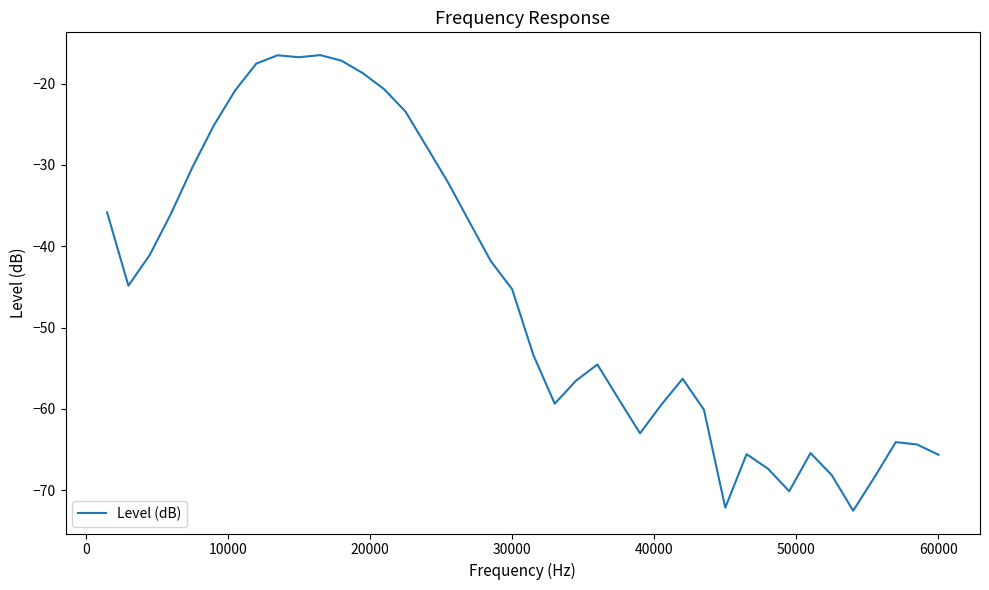

What is the greatest value displayed?

-16.5